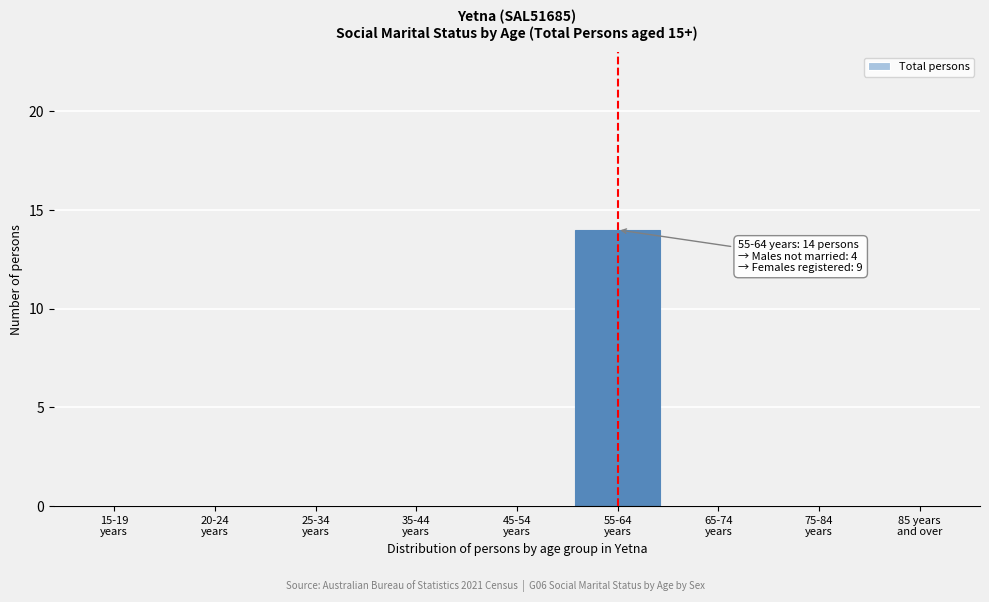

What is the maximum value shown in the chart?

14